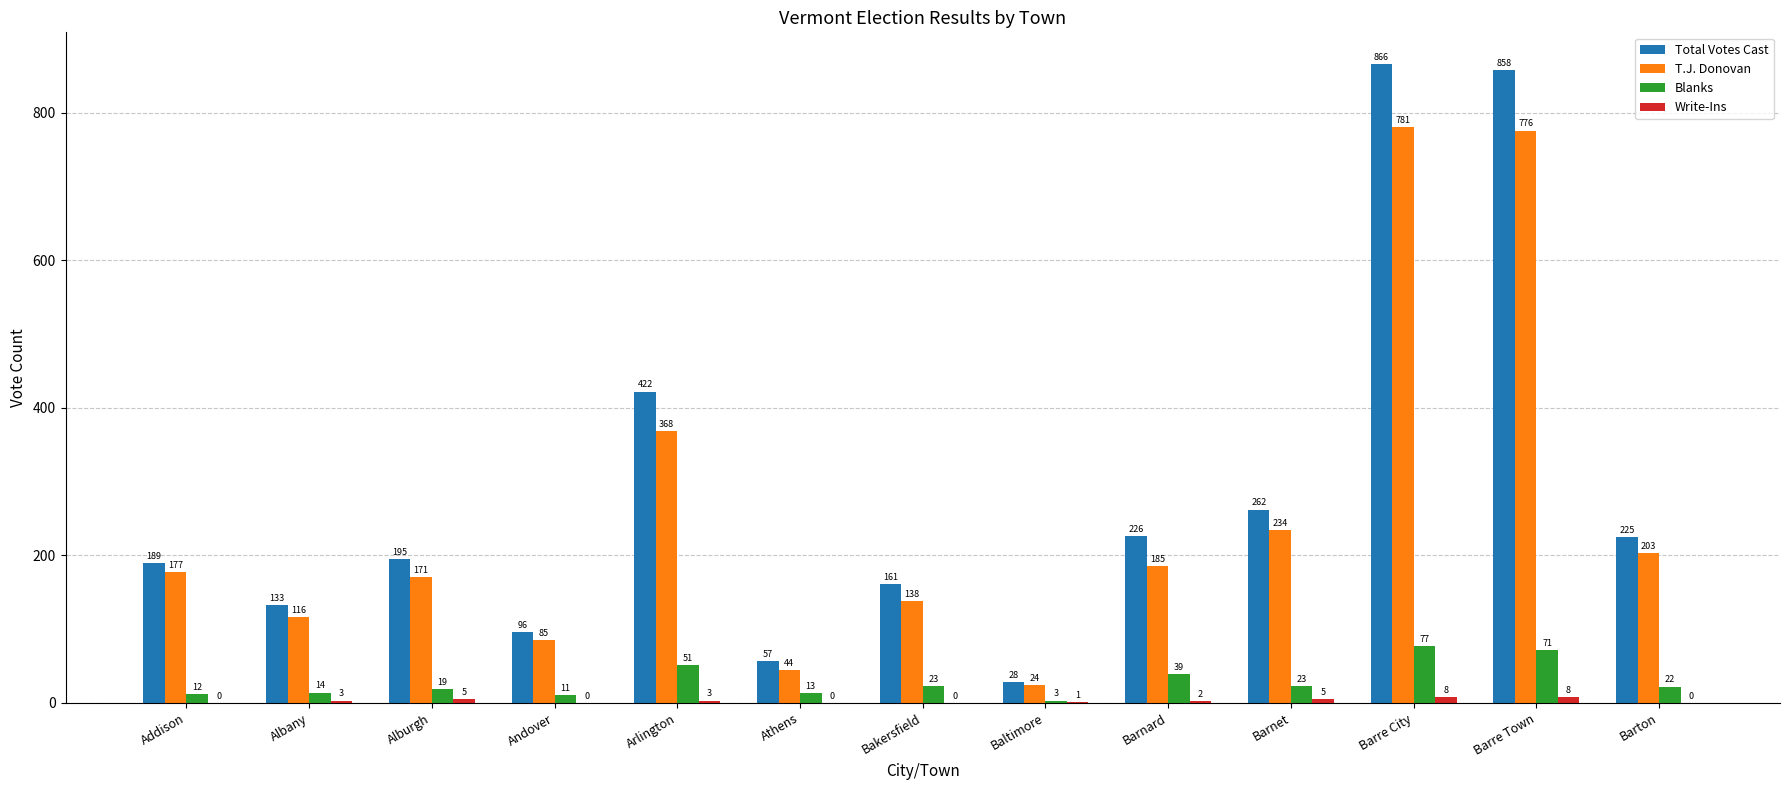

What is the total value across all series at Alburgh?

390